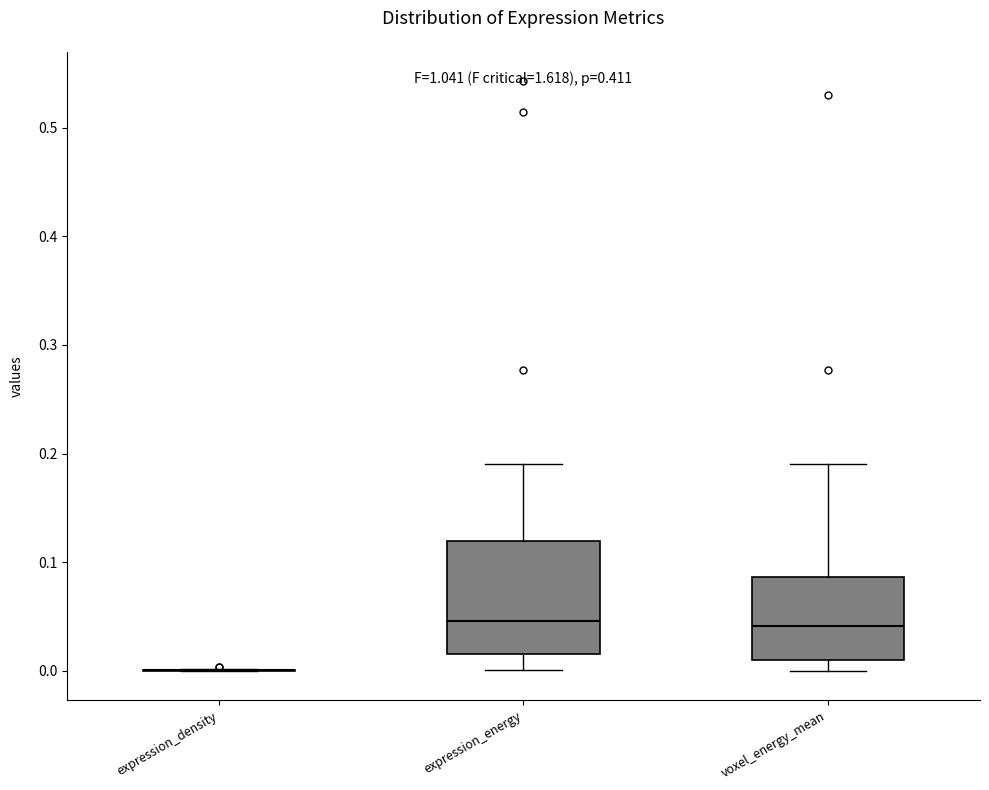

Reading left to right, read every box against the y-axis: the position of its median line, the range the box covers, and the ends of its whiskers. The values are not printed on the chart, so give them approximately, as read against the axis.

expression_density: box collapsed to a line at 0.00, whiskers 0.00 to 0.00
expression_energy: median 0.05, box 0.02 to 0.12, whiskers 0.00 to 0.19
voxel_energy_mean: median 0.04, box 0.01 to 0.09, whiskers 0.00 to 0.19